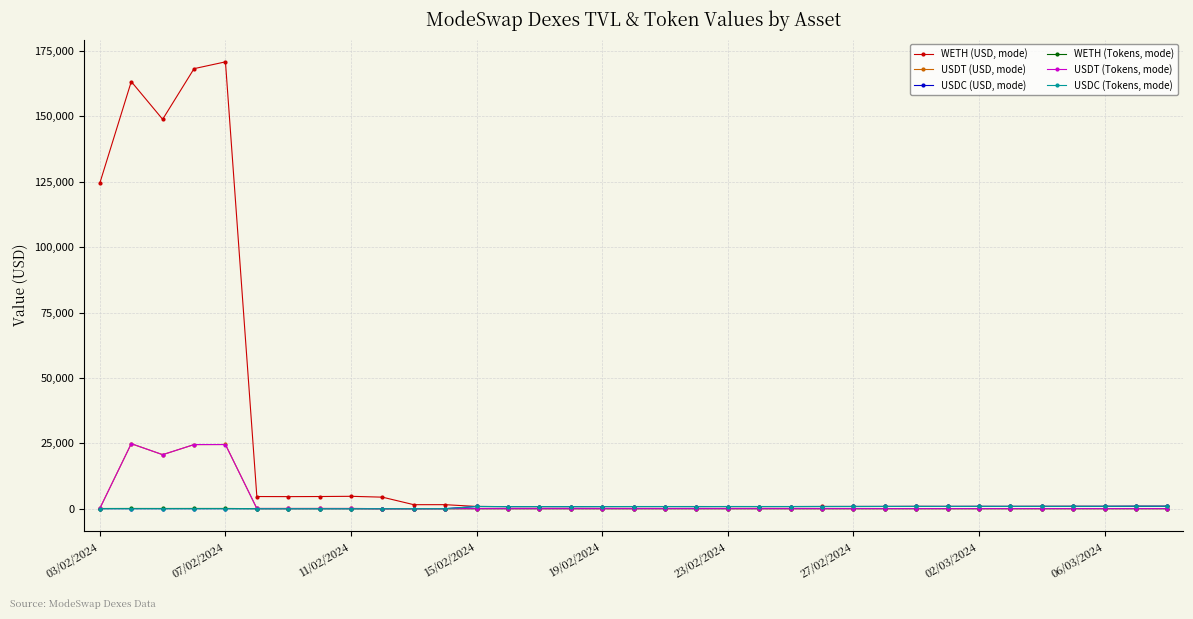

How many lines are shown in the chart?

6